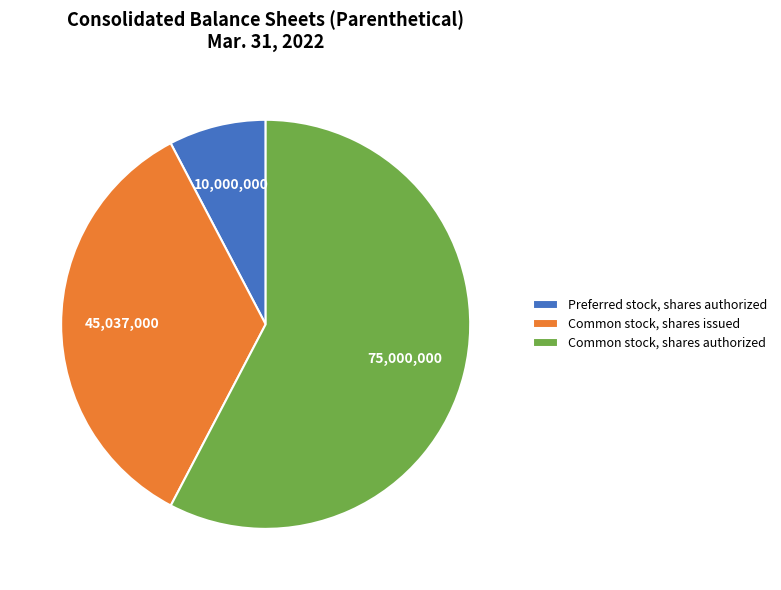

What is the smallest slice in the pie chart?

Preferred stock, shares authorized